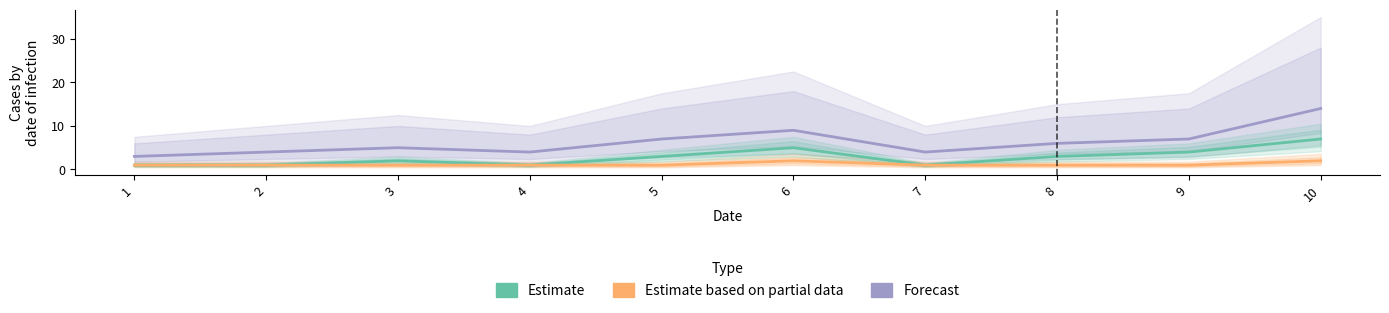

What is the difference between the highest and lowest values at 1?

2